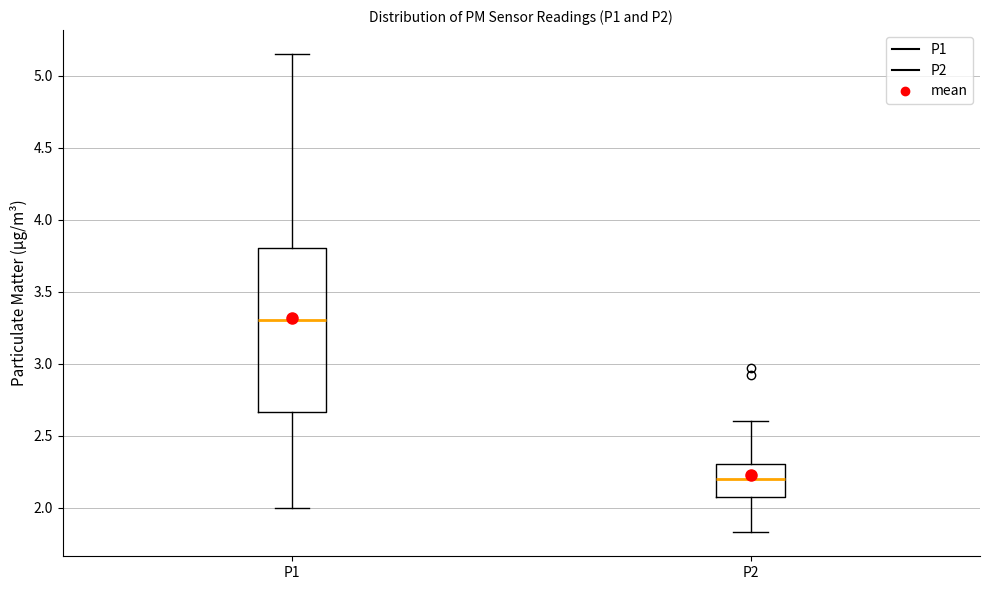

Which box is the tallest, from its lower edge to its upper edge?

P1